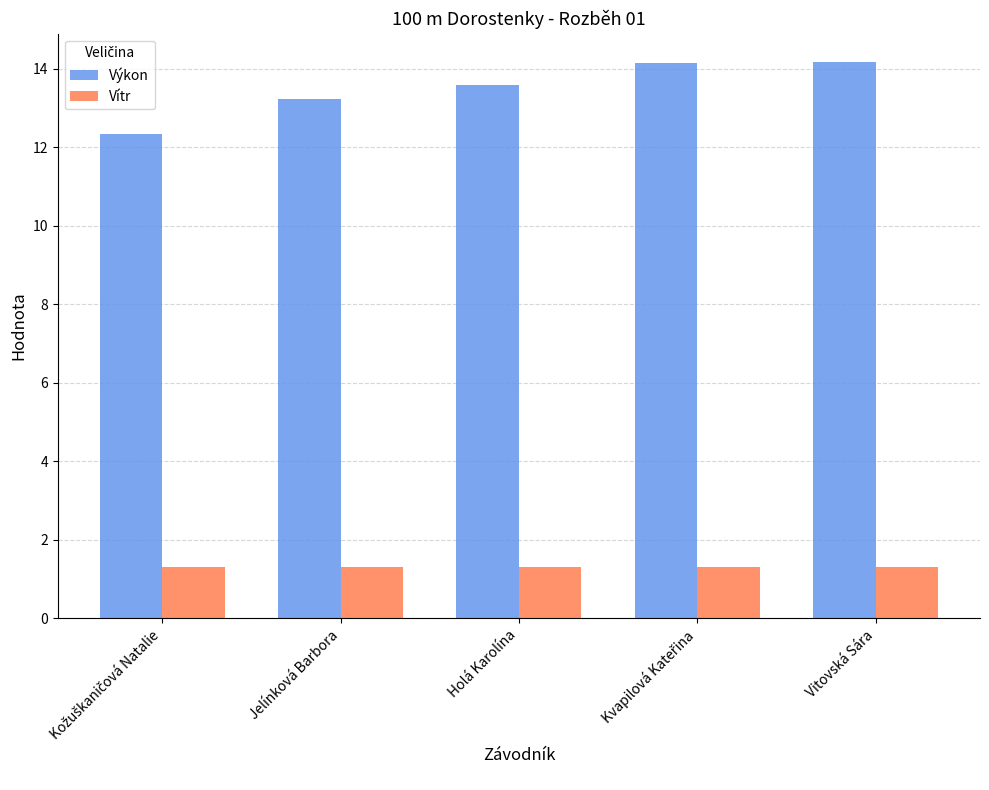

Which series has the largest range (max minus min)?

Výkon